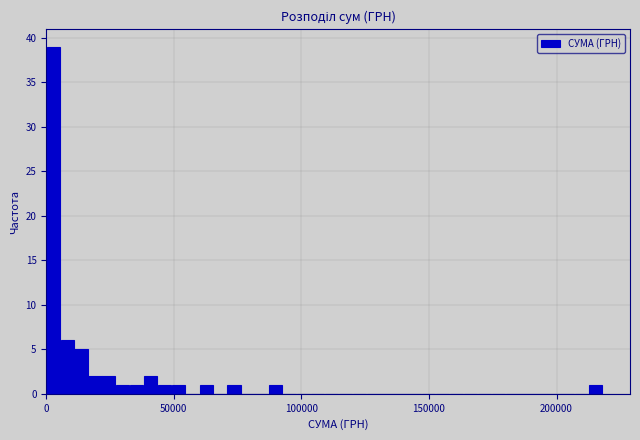

Read against the x-axis, roughly where is the centre of the tallest bar?

5000